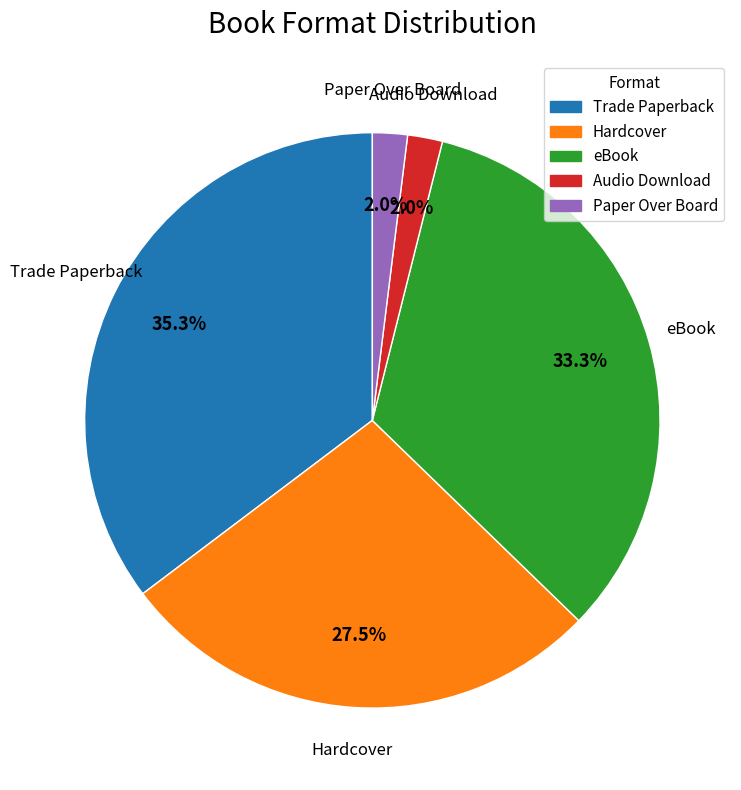

To the nearest percent, what portion does Audio Download represent?

2%